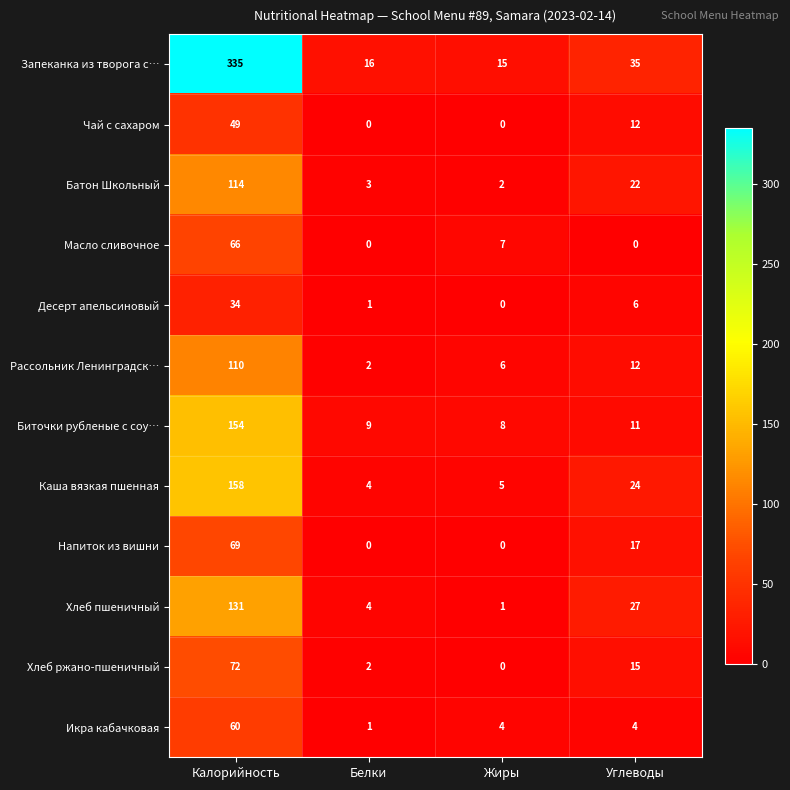

Is it true that Десерт апельсиновый equals 13 at Калорийность?

False